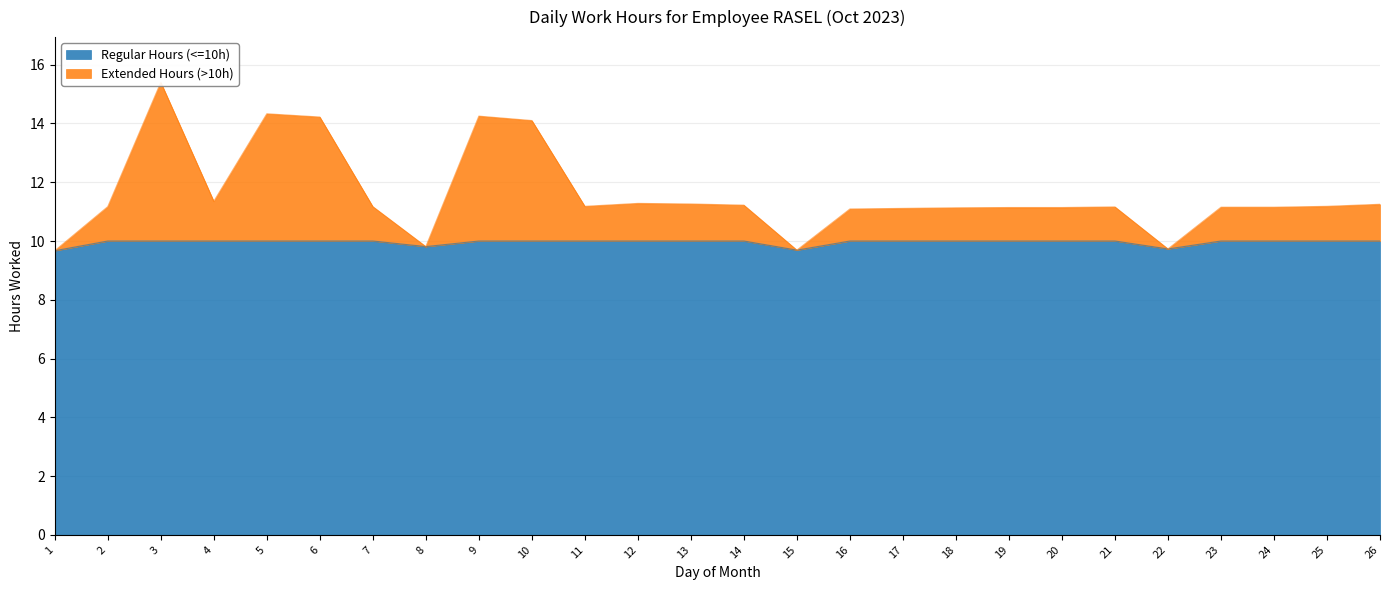

Between 23 and 25, which is larger?

23